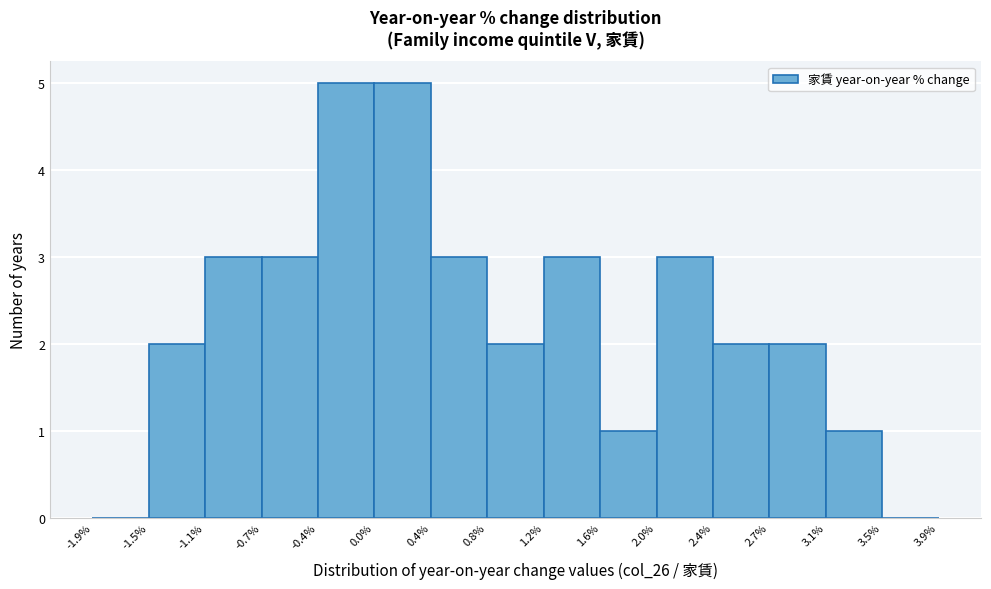

Reading left to right, transcribe this chart: for each bar, give the range it covers on the x-axis and its height. The values are not printed on the chart, so give them approximately, as read against the axis.

-1.9% to -1.5%: 0
-1.5% to -1.1%: 2
-1.1% to -0.7%: 3
-0.7% to -0.4%: 3
-0.4% to 0.0%: 5
0.0% to 0.4%: 5
0.4% to 0.8%: 3
0.8% to 1.2%: 2
1.2% to 1.6%: 3
1.6% to 2.0%: 1
2.0% to 2.4%: 3
2.4% to 2.7%: 2
2.7% to 3.1%: 2
3.1% to 3.5%: 1
3.5% to 3.9%: 0